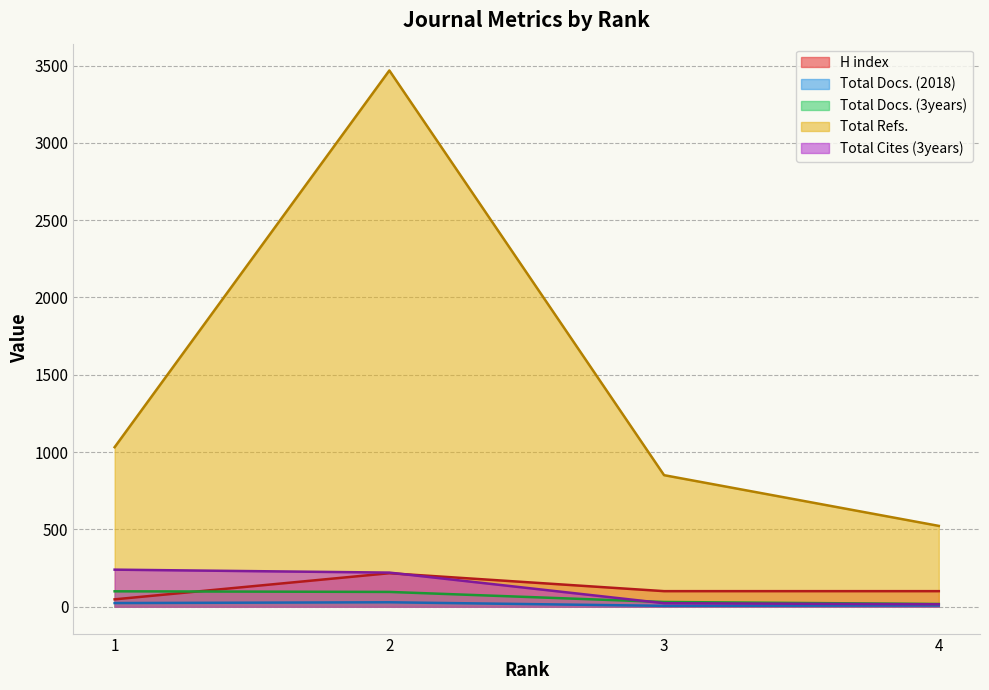

What is the total value across all series at 3?

1012